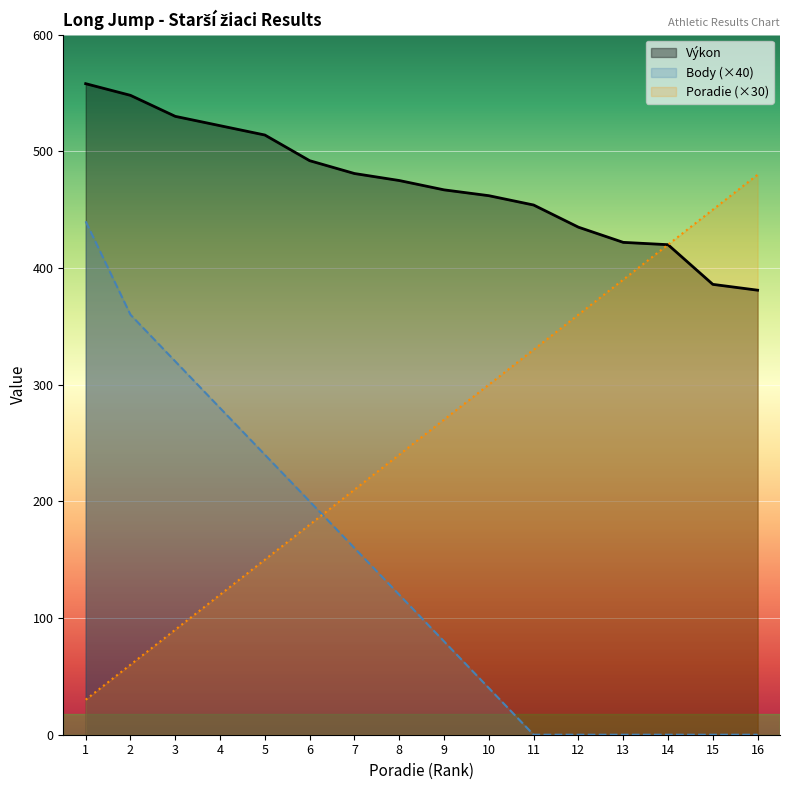

Reading left to right, what are all the values shown in this chart?

Výkon: 558	548	530	522	514	492	481	475	467	462	454	435	422	420	386	381
Body: 440	360	320	280	240	200	160	120	80	40	0	0	0	0	0	0
Poradie: 30	60	90	120	150	180	210	240	270	300	330	360	390	420	450	480